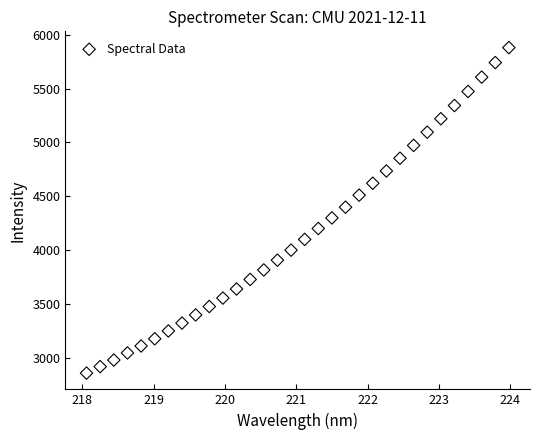

What is the range of X values (max minus min)?

5.9